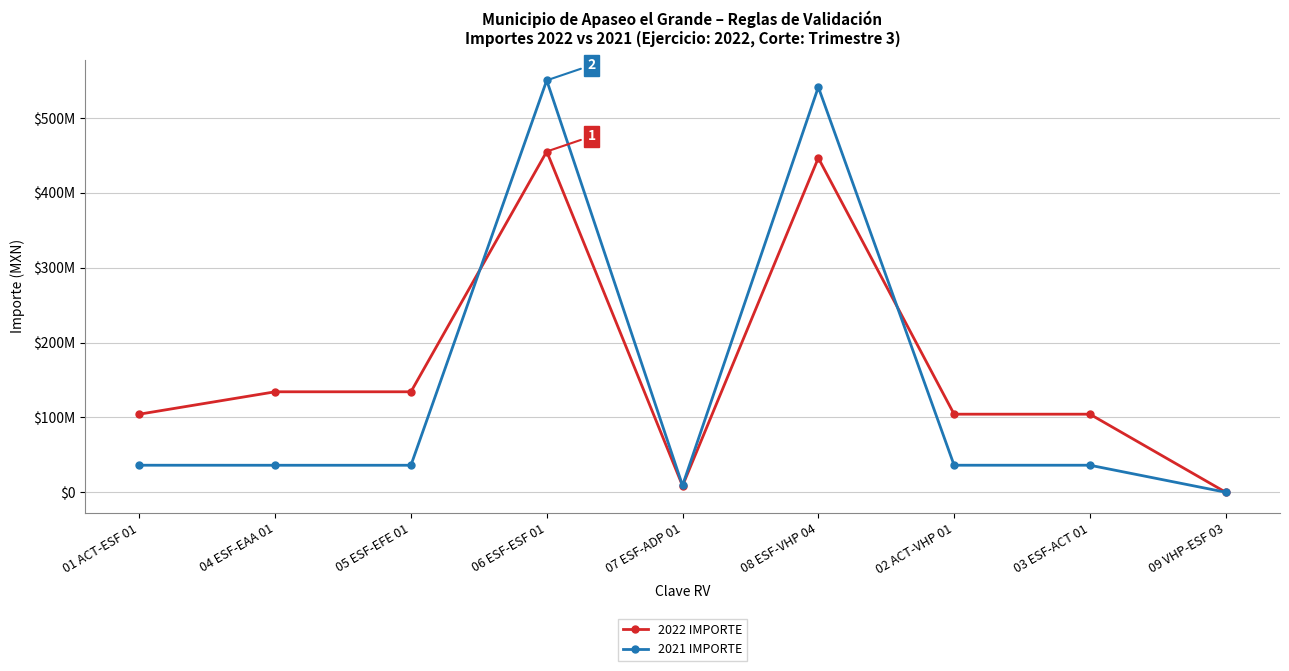

Is it true that 2022 IMPORTE equals 178807810.0 at 05 ESF-EFE 01?

False